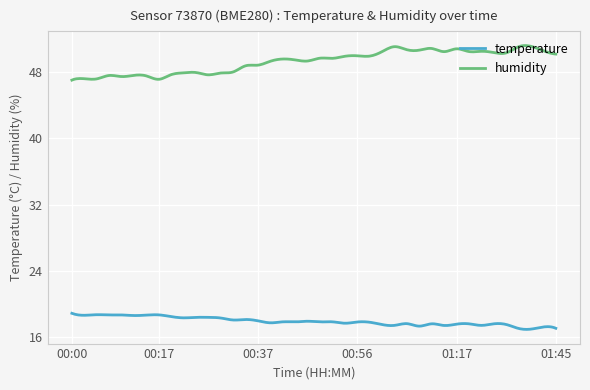

True or false: temperature and humidity cross at least once.

False